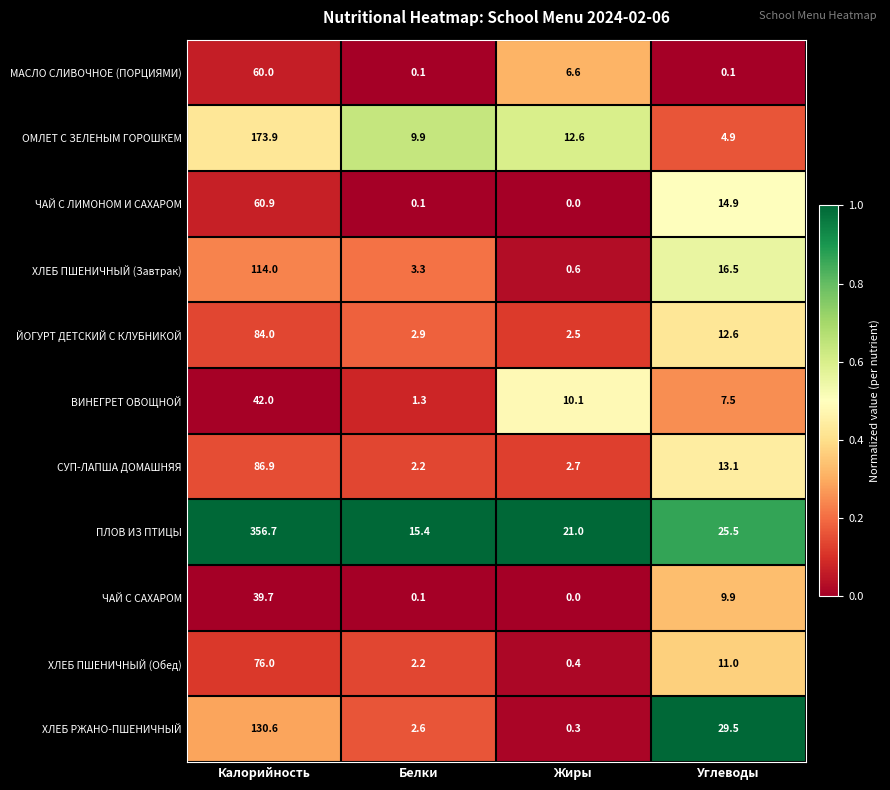

Which series has the largest total across all categories?

ПЛОВ ИЗ ПТИЦЫ